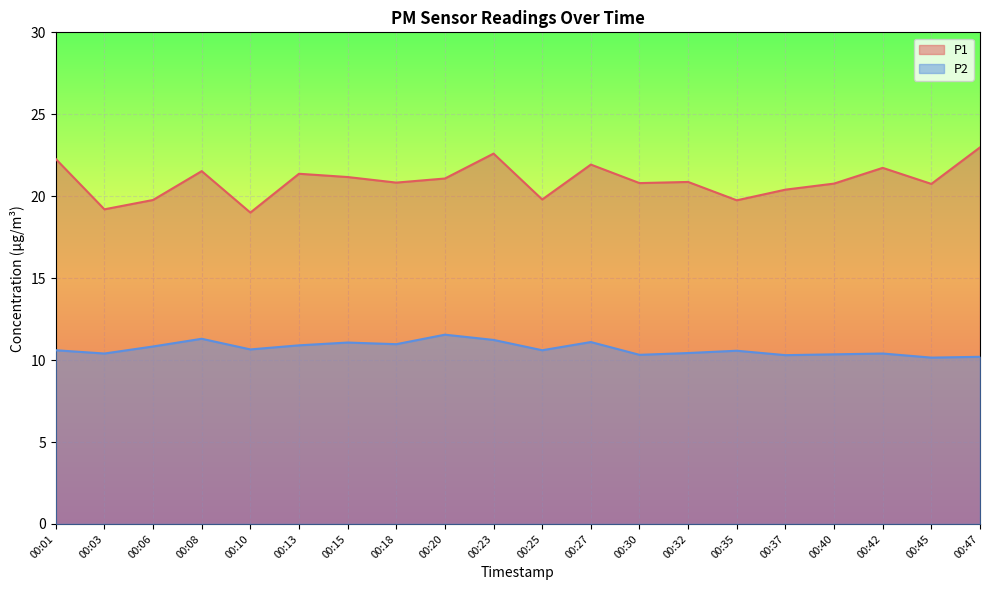

Which has a higher value, 00:20 or 00:15?

00:15